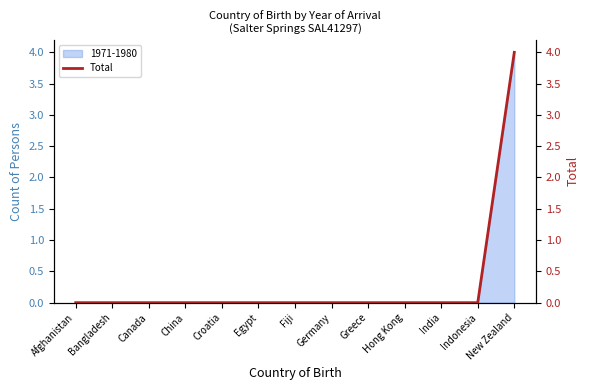

Where is the data nearest to the value 2?

Afghanistan